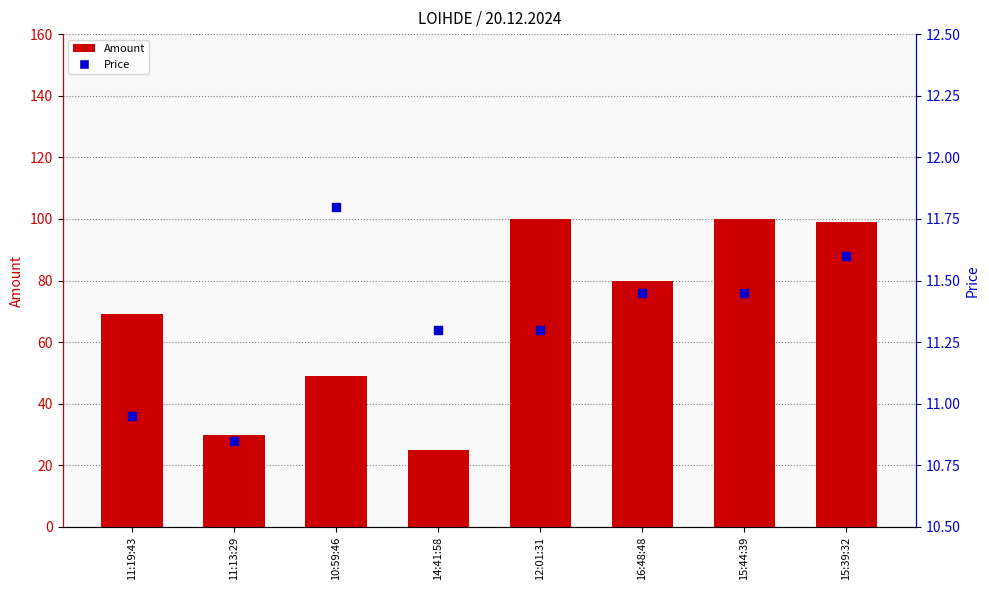

Which series has the largest total across all categories?

Amount